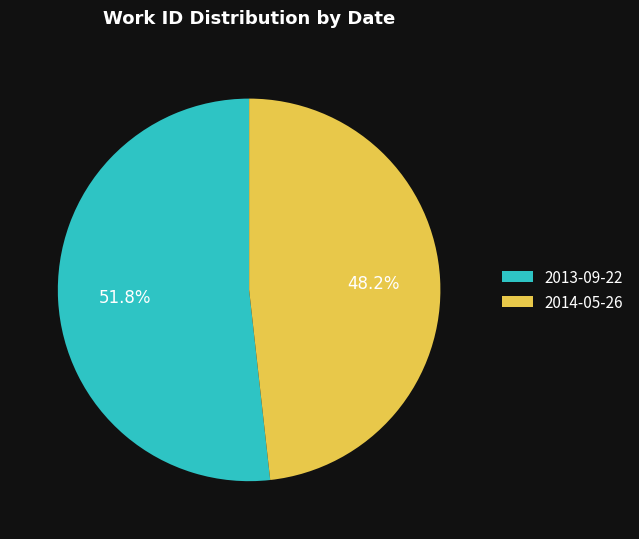

How many segments does this pie chart have?

2